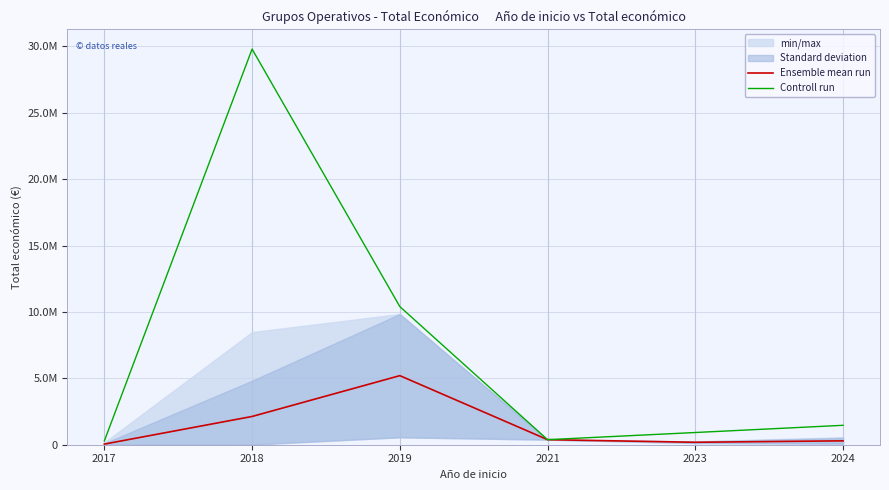

At how many categories does at least one series exceed 25987469?

1